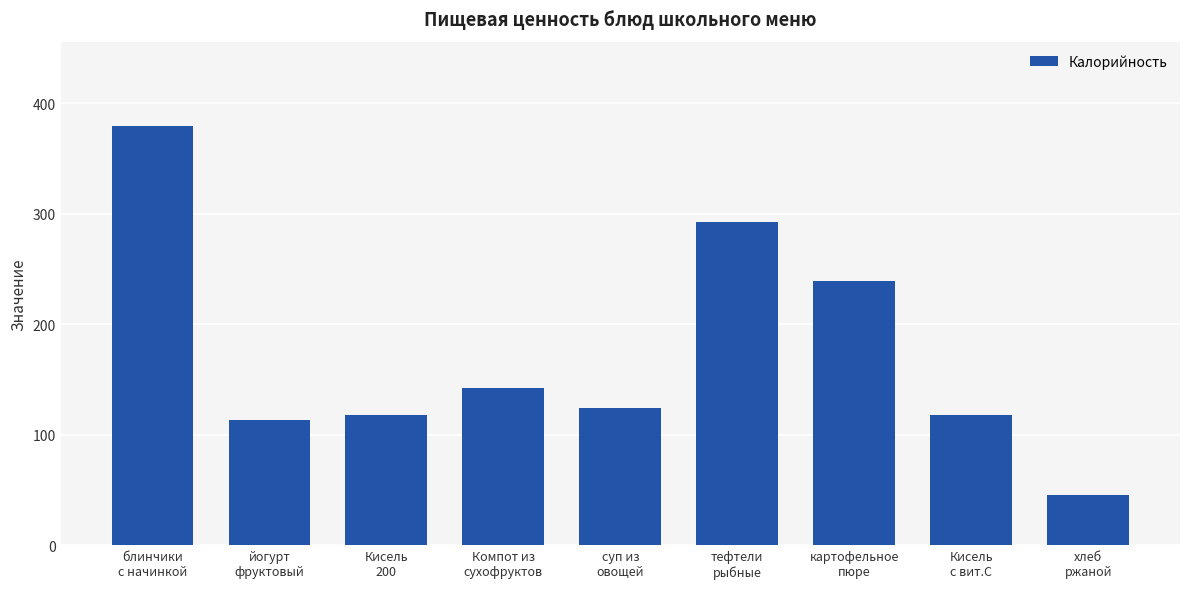

What is the label of the 3rd bar from the left?

Кисель
200